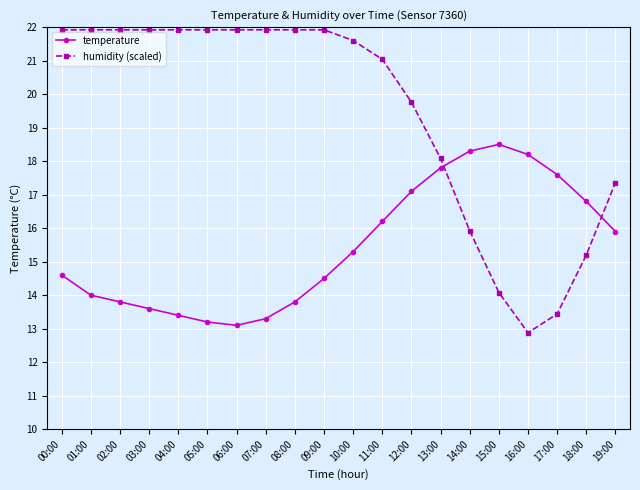

Which category has the lowest value in the humidity (scaled) series?

16:00